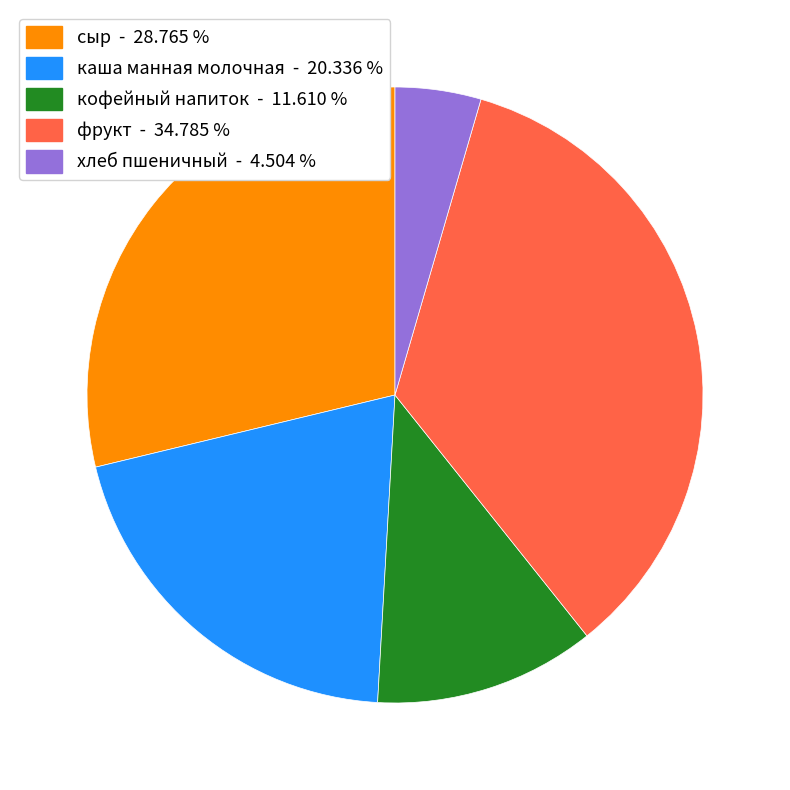

Rank the categories by value from highest to lowest.

фрукт, сыр, каша манная молочная, кофейный напиток, хлеб пшеничный